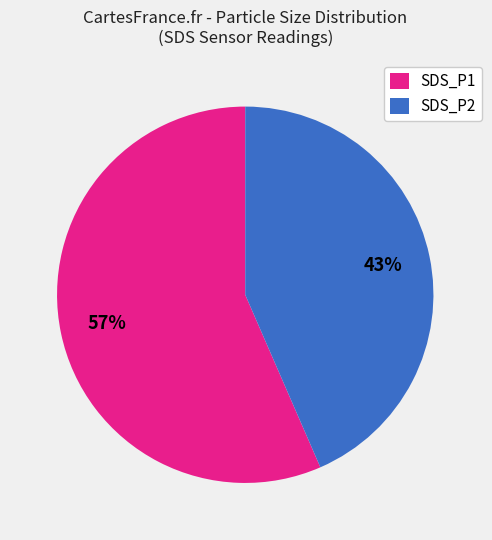

Which slice is the largest?

SDS_P1